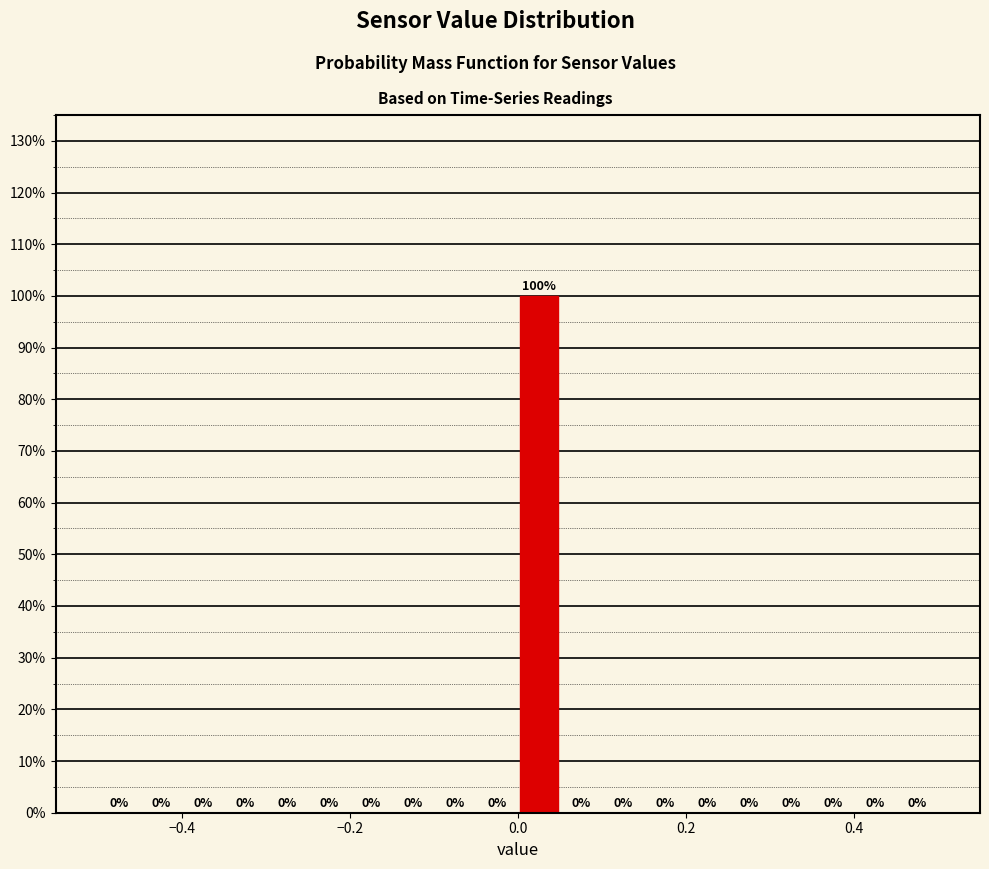

Around what value on the x-axis is the tallest bar? Give the approximate position of its centre, as read against the axis.

0.02